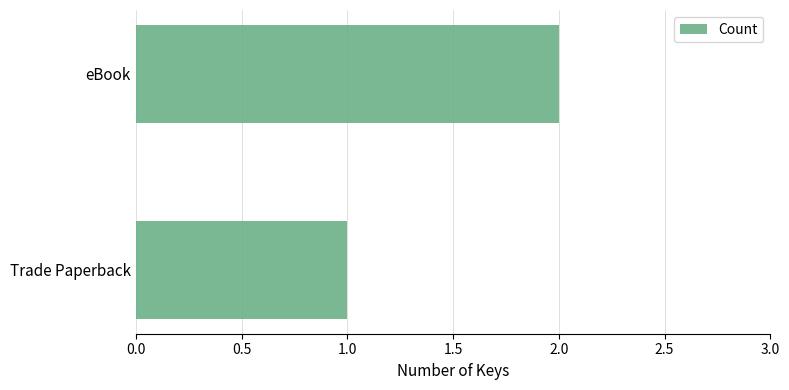

True or false: the data shows 1 at eBook.

False